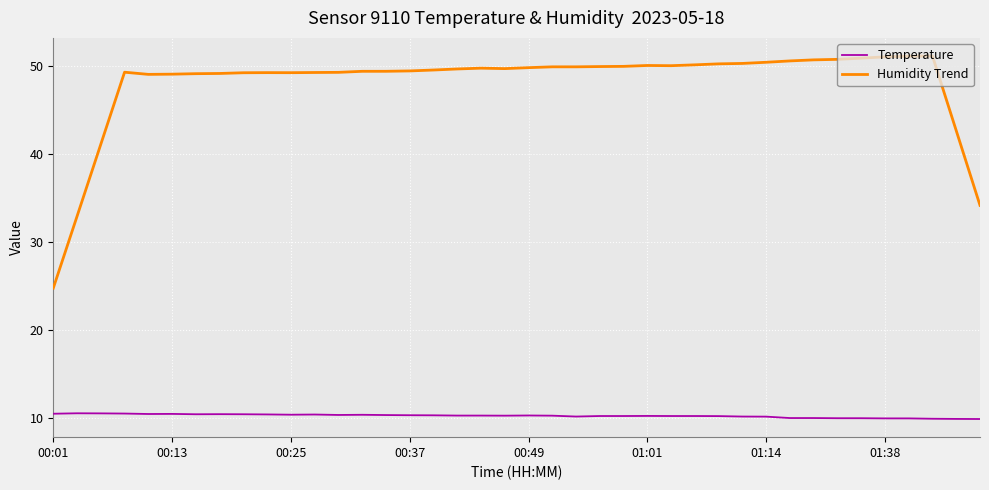

What is the greatest value displayed?

51.1